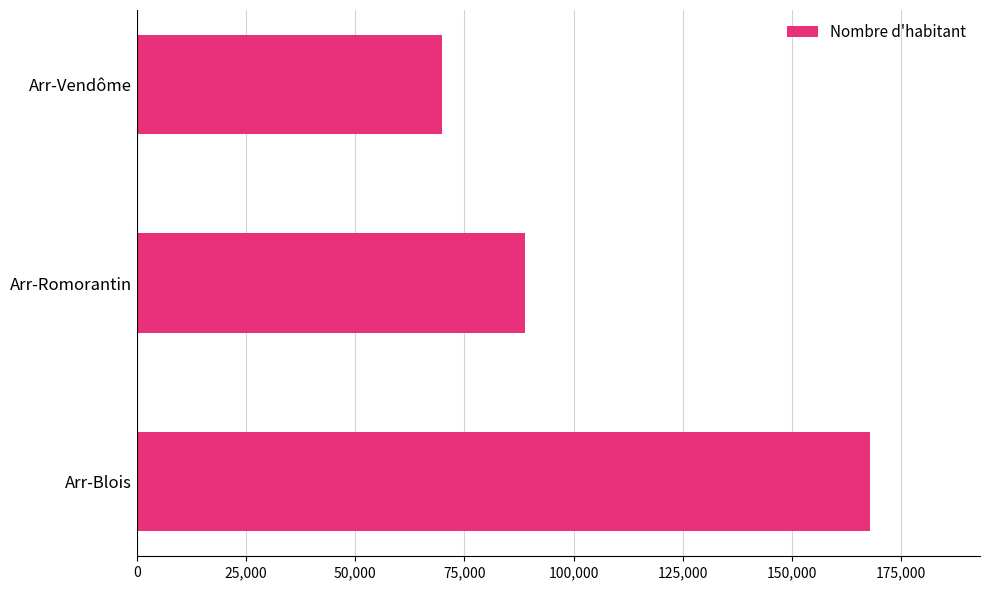

Which category has the highest value across all series?

Arr-Blois